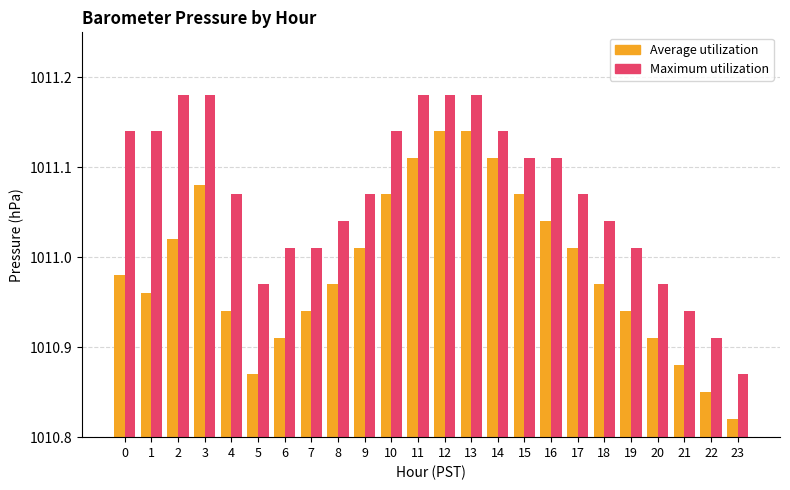

Which series has the largest total across all categories?

Maximum utilization